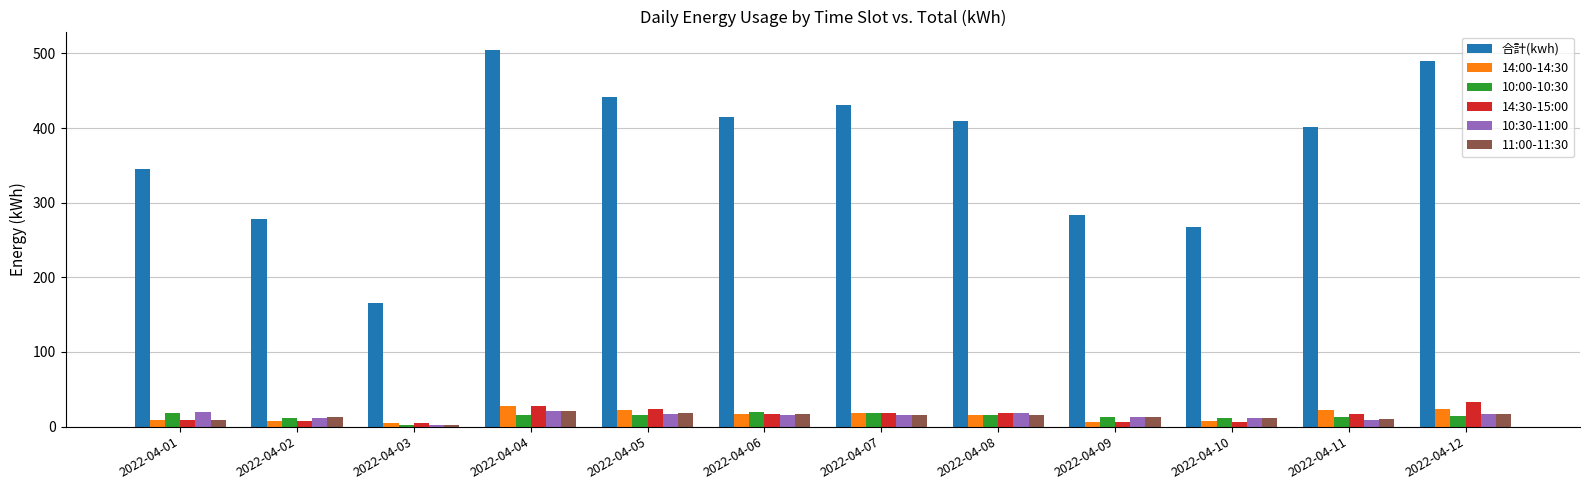

At how many categories does at least one series exceed 467?

2